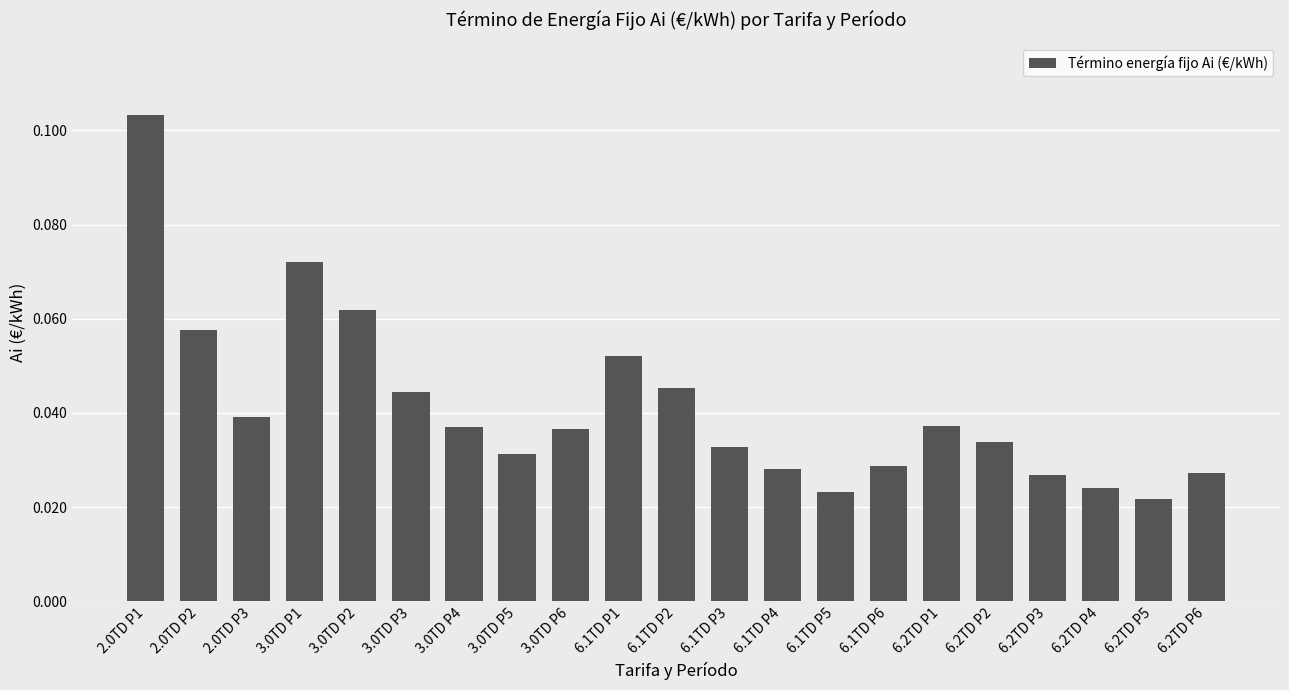

Between 6.2TD P4 and 6.2TD P1, which is larger?

6.2TD P1